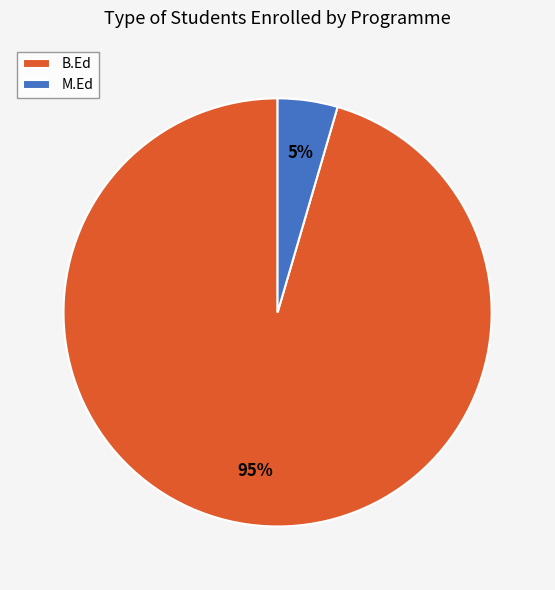

To the nearest percent, what is the average slice percentage?

50%